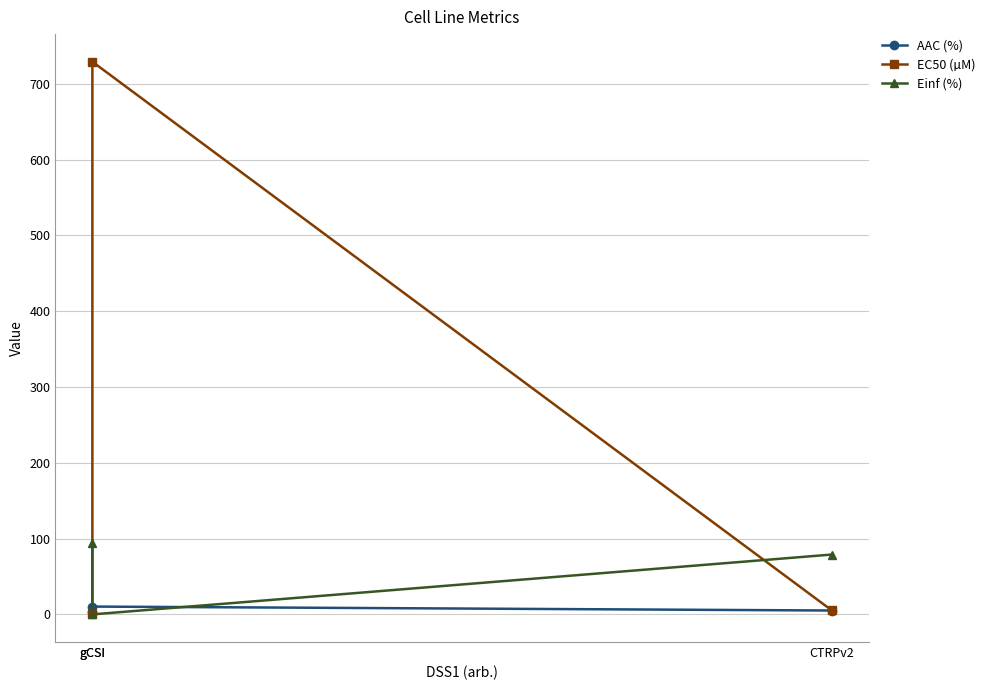

What is the value of the AAC (%) point at the 2nd from the left?

2.8